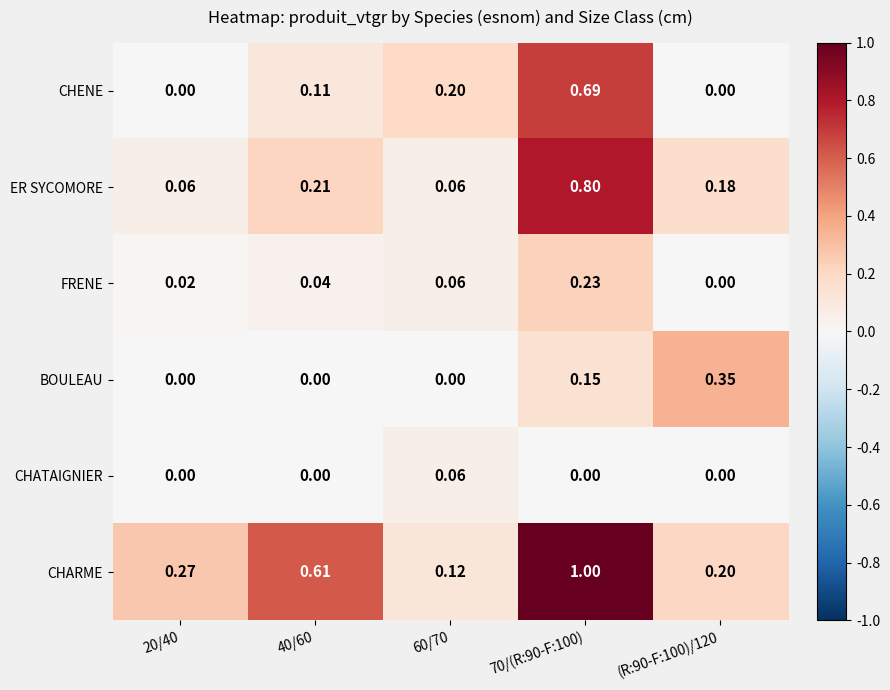

How many distinct data groups are displayed?

6